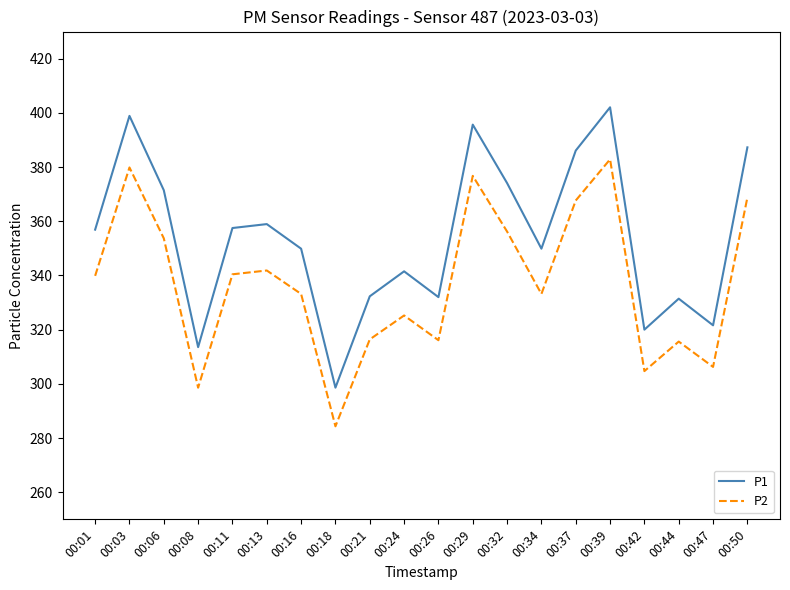

What are all the series names shown in the legend?

P1, P2